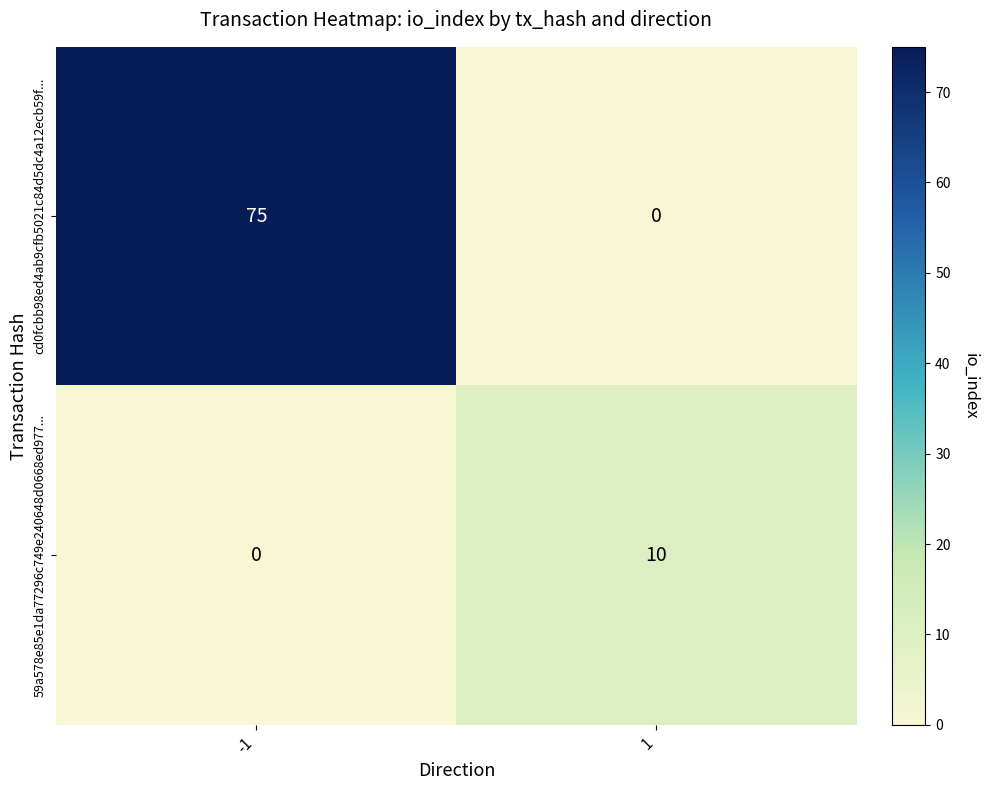

True or false: cd0fcbb98ed4ab9cfb5021c84d5dc4a12ecb59f... has a value of 50 at 1.

False